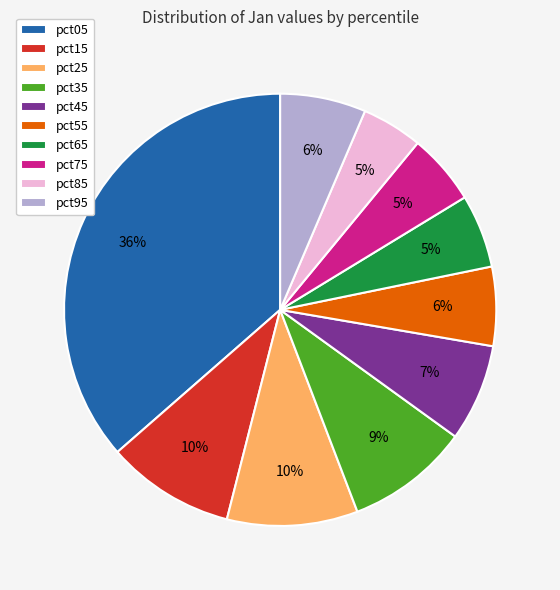

Count the number of slices in the pie.

10